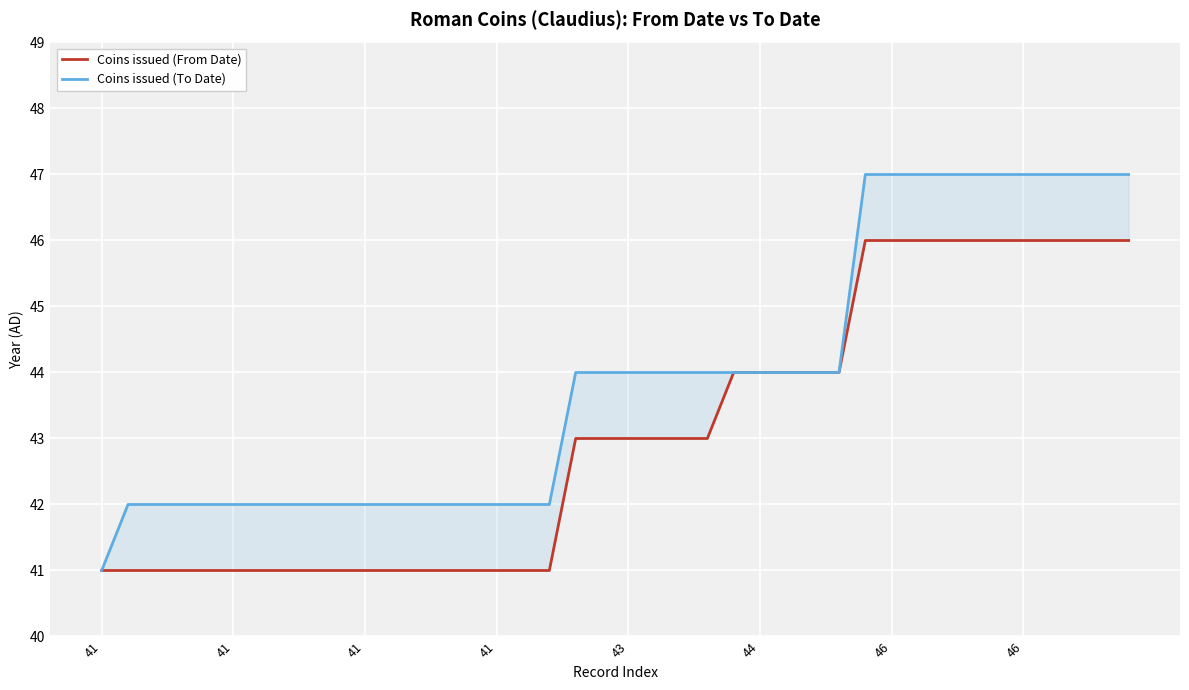

Rank the series by their average value, from lowest to highest.

Coins issued (From Date), Coins issued (To Date)